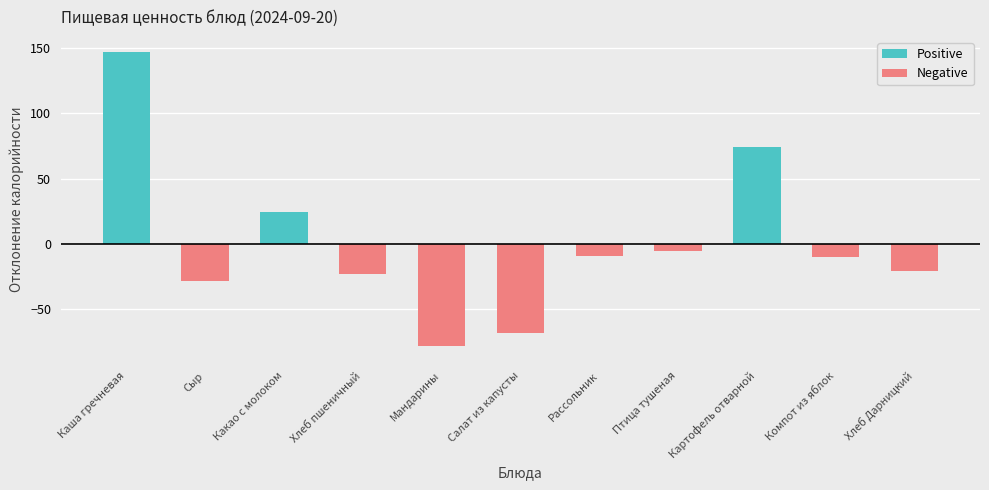

How many data points in Positive are above 0?

3